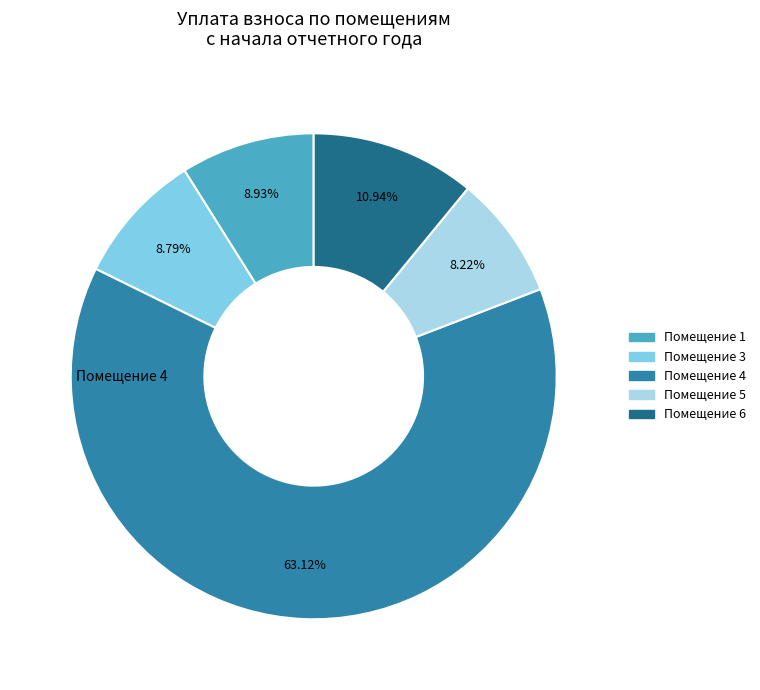

Is there any slice that represents more than half of the pie?

Yes